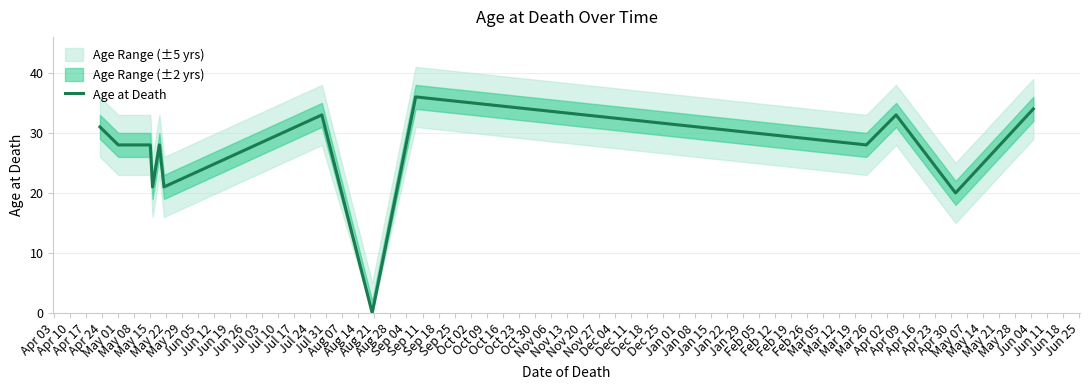

What is the maximum value for Age at Death?

36